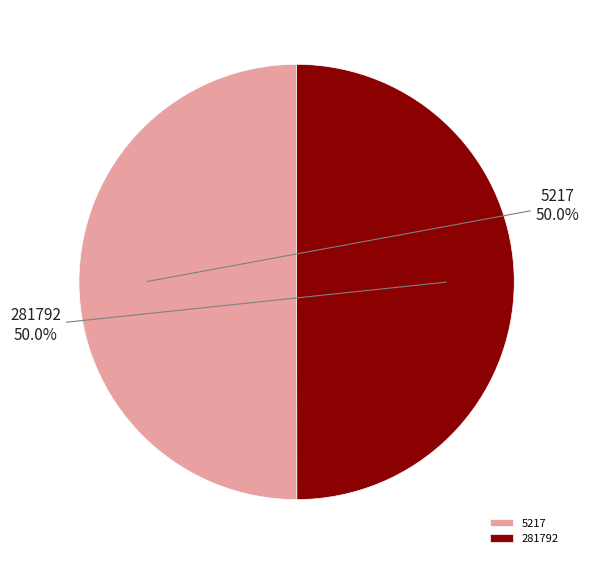

To the nearest percent, what percentage of the pie is 281792?

50%